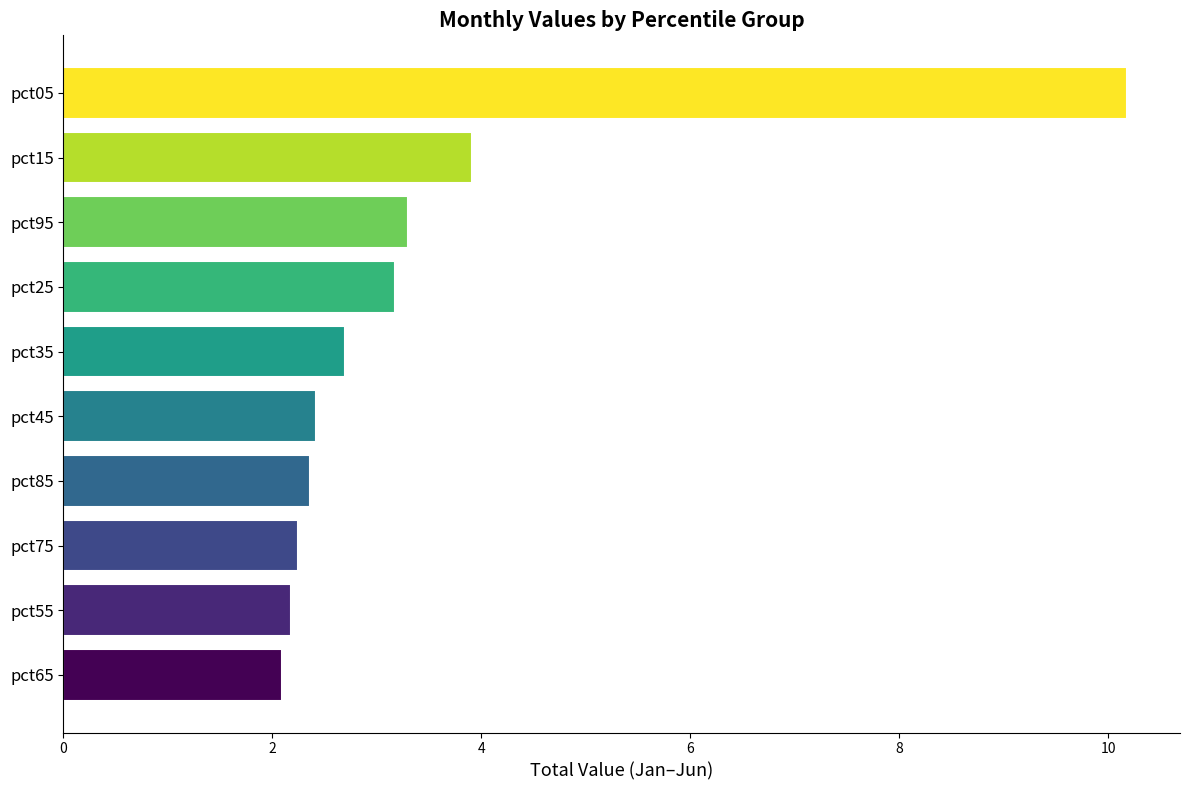

What is the difference between the maximum and minimum values?

8.1